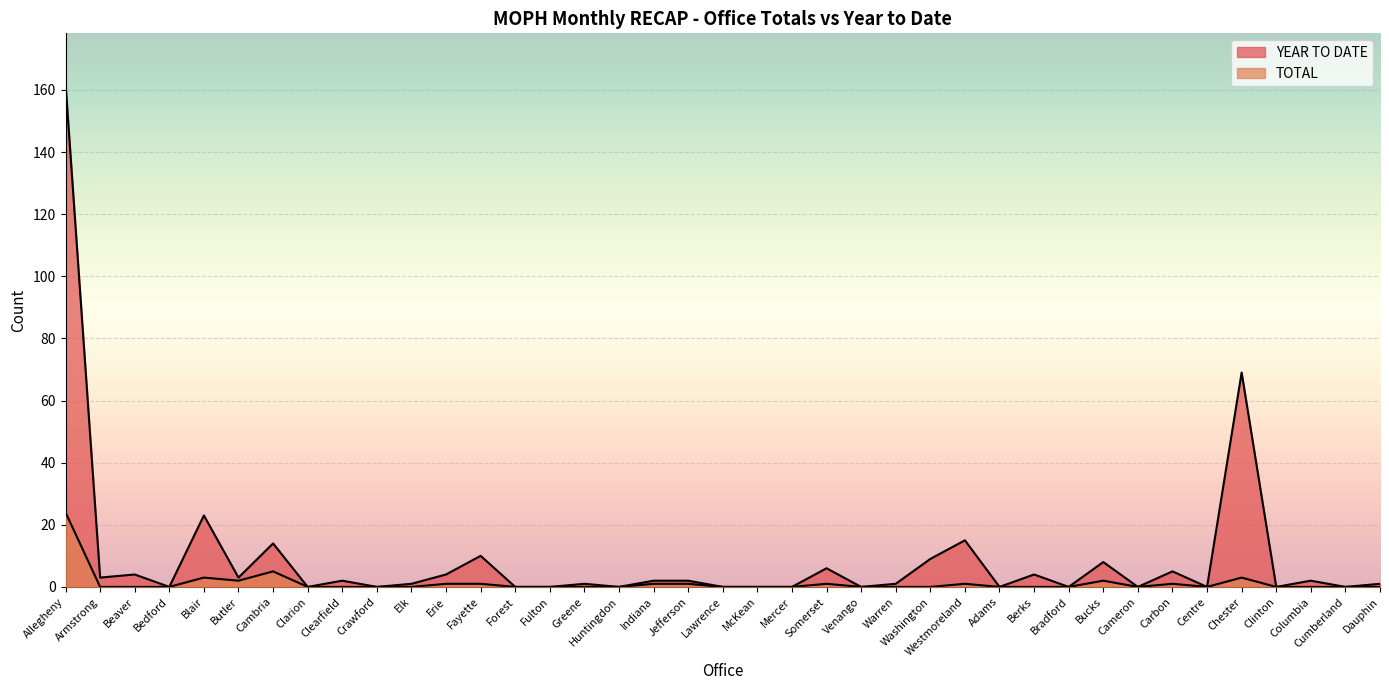

Rank the series by their average value, from lowest to highest.

TOTAL, YEAR TO DATE